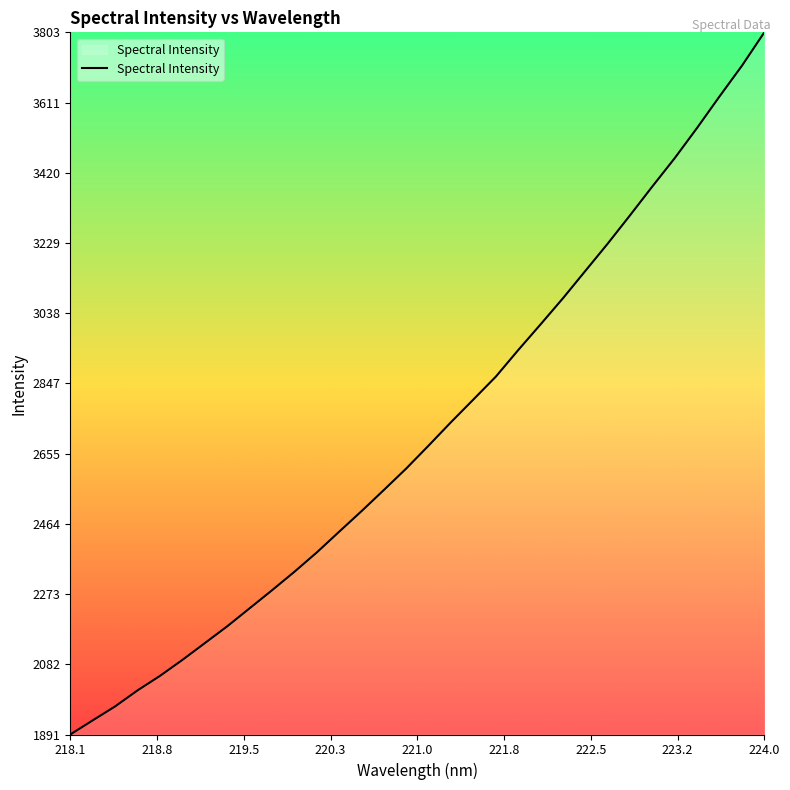

What is the maximum value shown in the chart?

3803.2